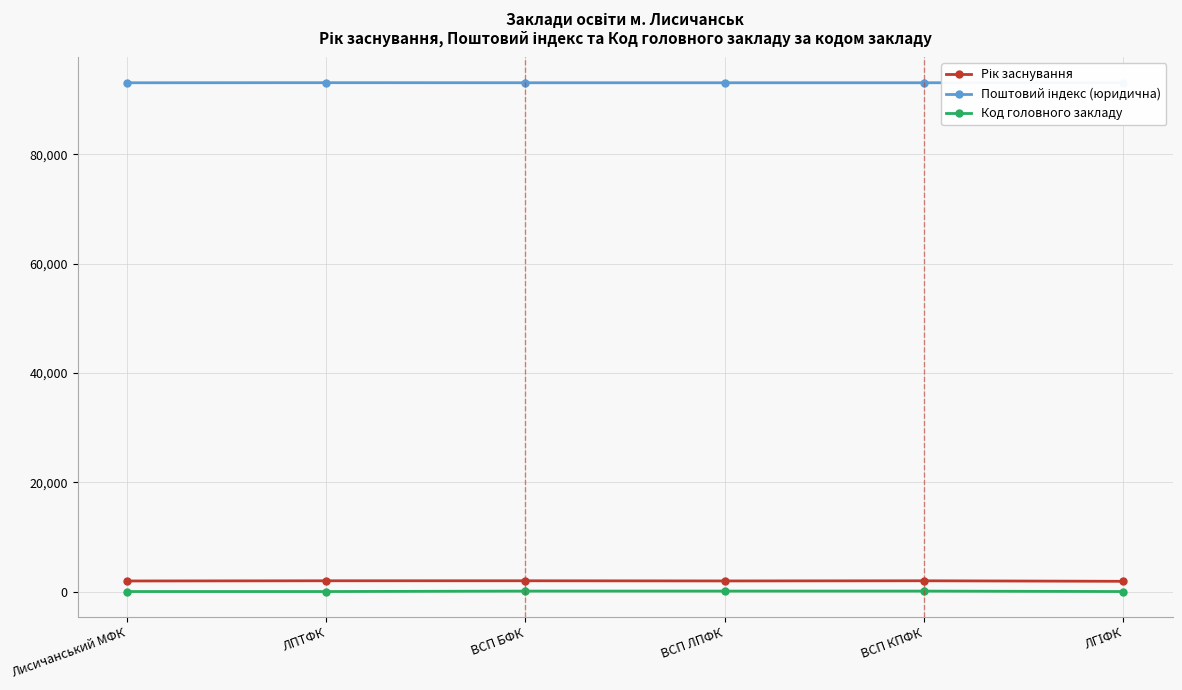

How many interior local peaks does the Поштовий індекс (юридична) series have?

1